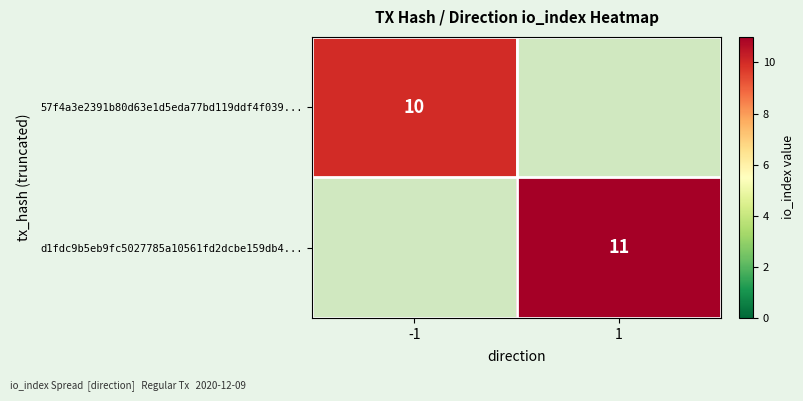

The d1fdc9b5eb9fc5027785a10561fd2dcbe159db4... series shows 5 at 1. True or false?

False